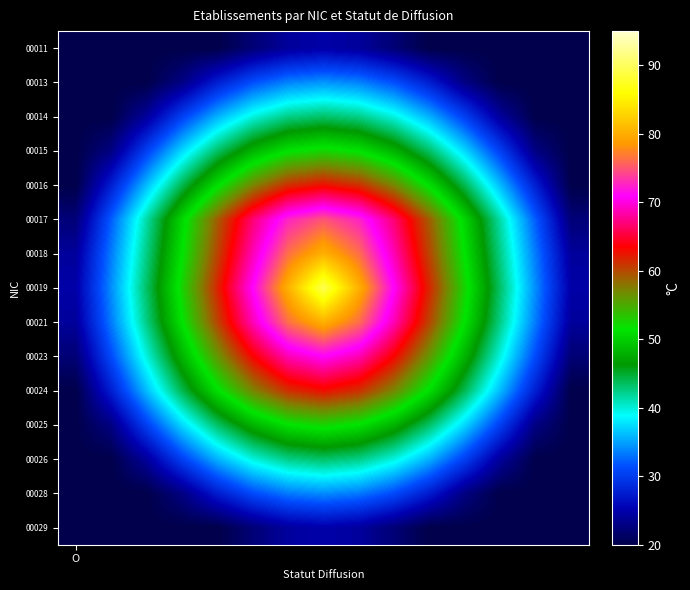

Reading left to right, what are all the values shown in this chart?

00011: 20.0	20.0	20.0	20.0	20.0	22.2	24.2	24.8	24.2	22.2	20.0	20.0	20.0	20.0	20.0
00013: 20.0	20.0	20.0	22.9	27.7	31.3	33.6	34.4	33.6	31.3	27.7	22.9	20.0	20.0	20.0
00014: 20.0	20.0	24.2	30.3	35.6	39.7	42.3	43.3	42.3	39.7	35.6	30.3	24.2	20.0	20.0
00015: 20.0	22.9	30.3	37.2	43.3	48.1	51.3	52.5	51.3	48.1	43.3	37.2	30.3	22.9	20.0
00016: 20.0	27.7	36.0	43.9	51.1	57.1	61.3	62.8	61.3	57.1	51.1	43.9	36.0	27.7	20.0
00017: 22.4	31.9	41.3	50.4	59.0	66.8	72.7	75.1	72.7	66.8	59.0	50.4	41.3	31.9	22.4
00018: 24.2	33.3	42.3	51.3	60.2	68.8	76.3	80.2	76.3	68.8	60.2	51.3	42.3	33.3	24.2
00019: 24.8	34.0	43.3	52.5	61.7	70.9	80.2	89.4	80.2	70.9	61.7	52.5	43.3	34.0	24.8
00021: 24.2	33.3	42.3	51.3	60.2	68.8	76.3	80.2	76.3	68.8	60.2	51.3	42.3	33.3	24.2
00023: 22.2	31.0	39.7	48.1	56.1	63.3	68.8	70.9	68.8	63.3	56.1	48.1	39.7	31.0	22.2
00024: 20.0	27.7	36.0	43.9	51.1	57.1	61.3	62.8	61.3	57.1	51.1	43.9	36.0	27.7	20.0
00025: 20.0	22.9	30.3	37.2	43.3	48.1	51.3	52.5	51.3	48.1	43.3	37.2	30.3	22.9	20.0
00026: 20.0	20.0	24.2	30.3	35.6	39.7	42.3	43.3	42.3	39.7	35.6	30.3	24.2	20.0	20.0
00028: 20.0	20.0	20.0	22.9	27.5	31.0	33.3	34.0	33.3	31.0	27.5	22.9	20.0	20.0	20.0
00029: 20.0	20.0	20.0	20.0	20.0	22.3	24.3	24.9	24.3	22.3	20.0	20.0	20.0	20.0	20.0